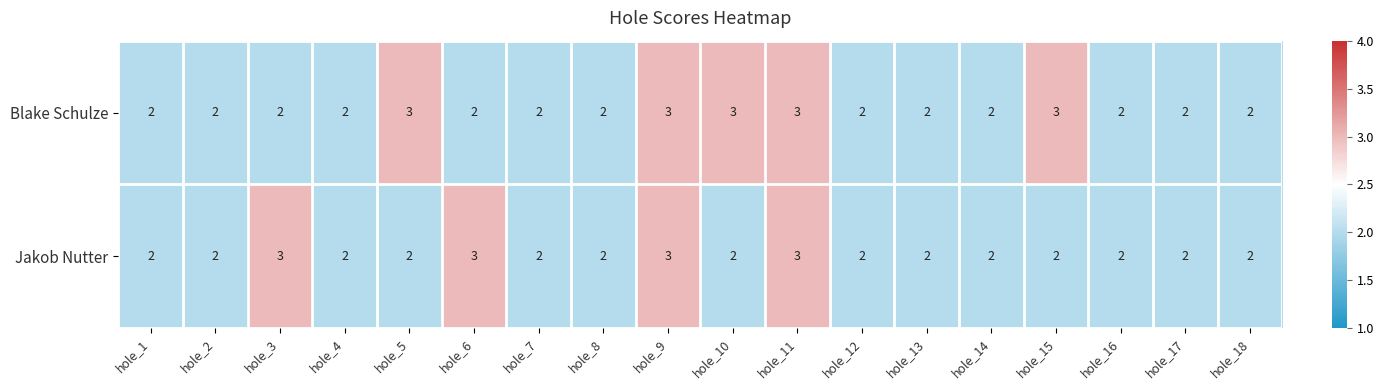

What is the sum of the Blake Schulze values at hole_6 and hole_3?

4